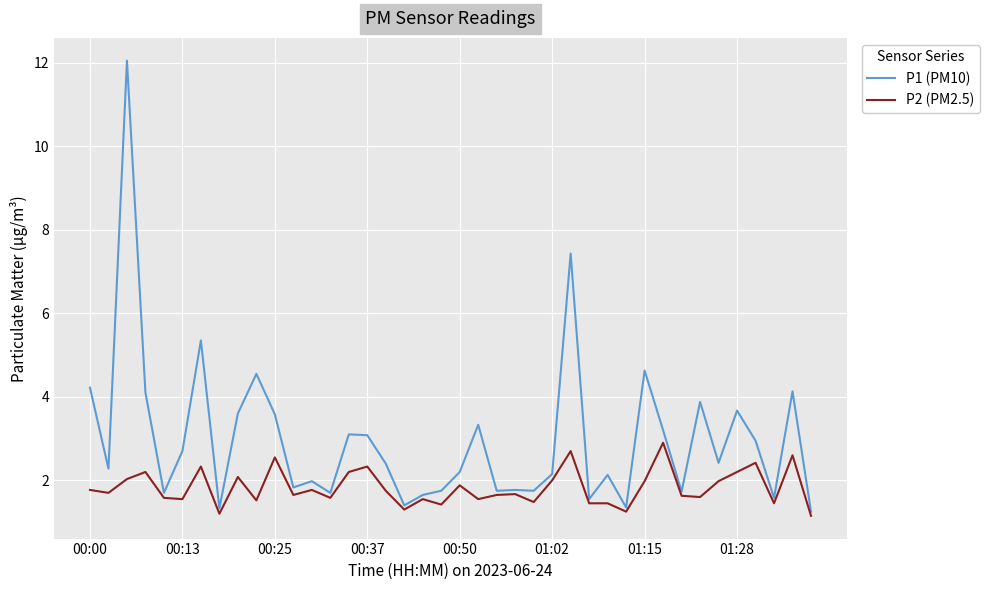

How many categories are shown in the chart?

40